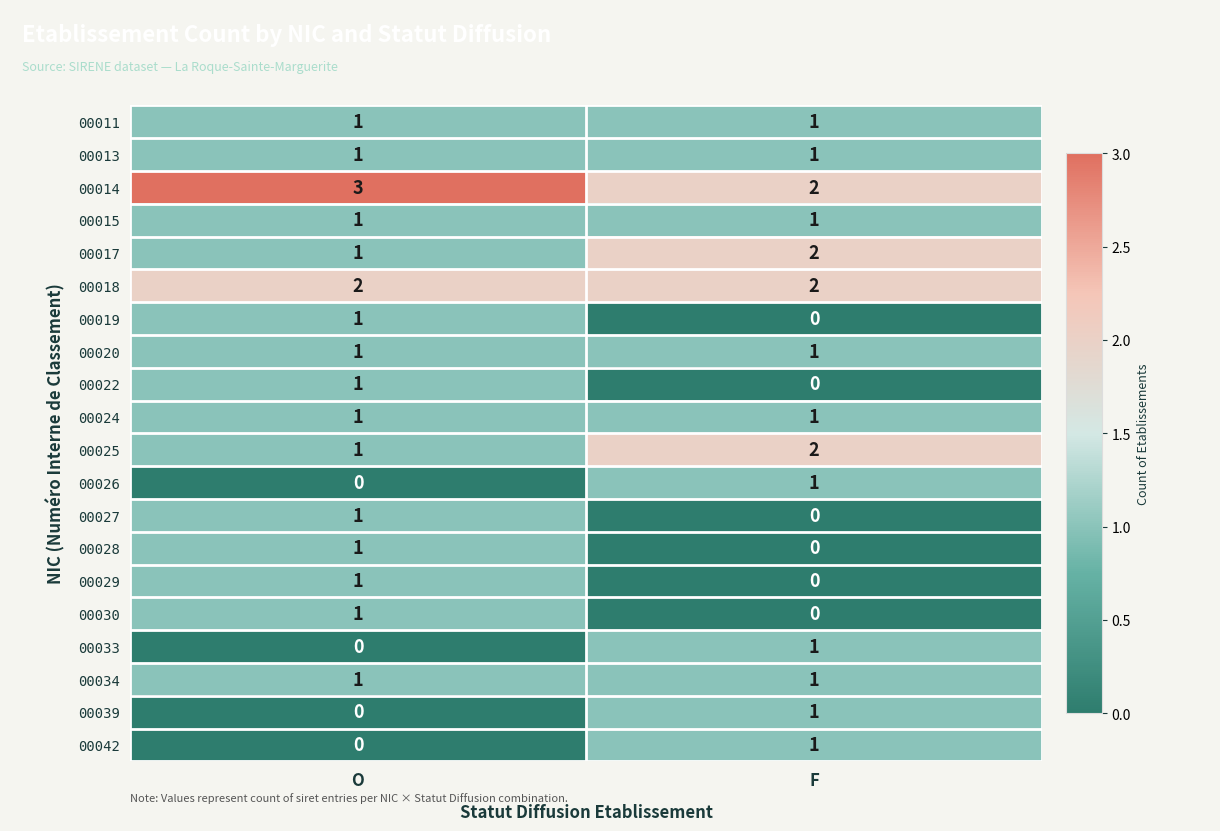

Rank the categories by 00030 value from highest to lowest.

O, F